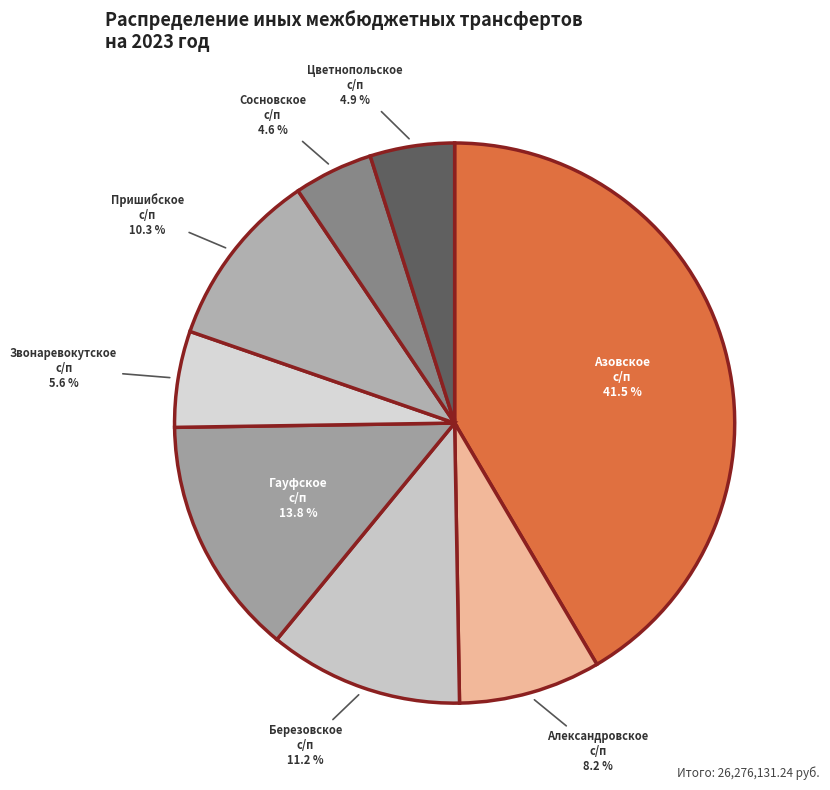

Which category has the biggest portion of the pie?

Азовское сельское поселение